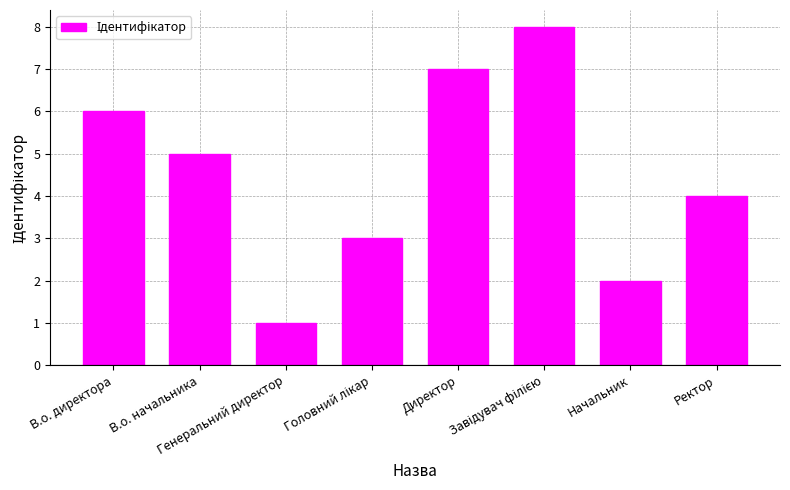

Are the bars horizontal?

No